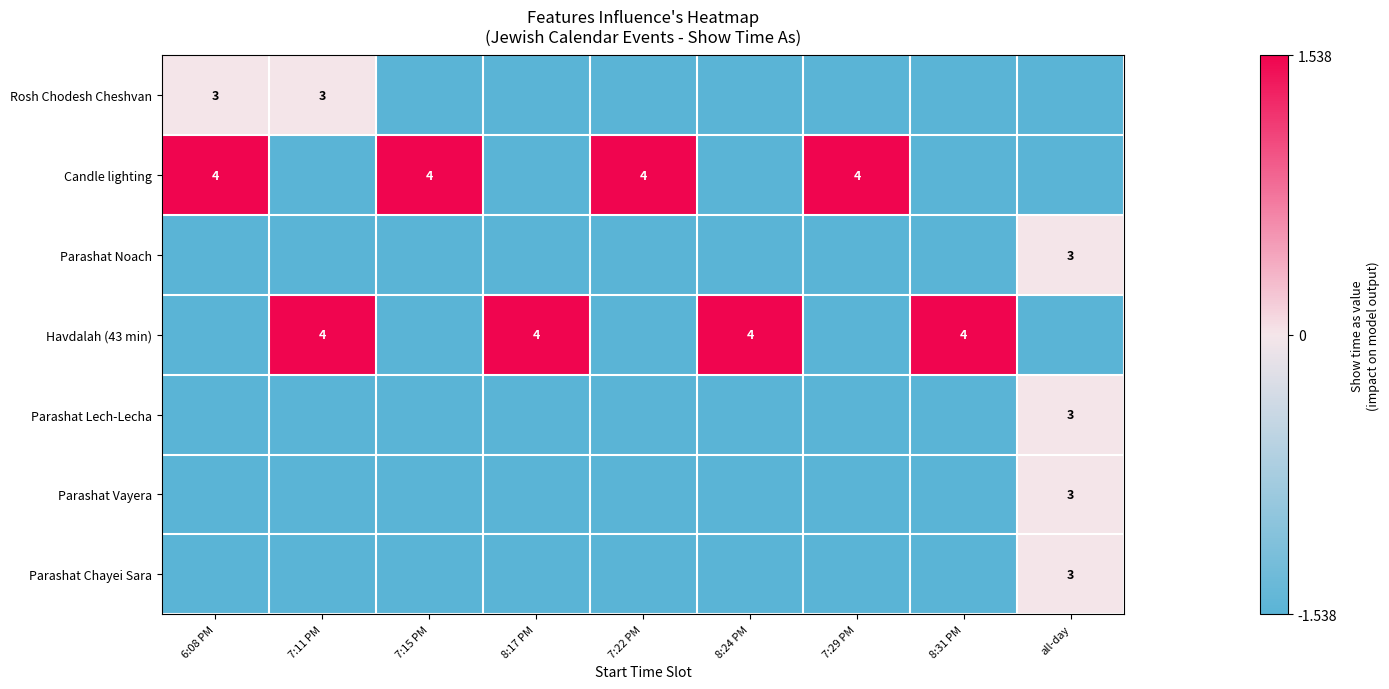

Is the value of Parashat Vayera at 8:31 PM greater than the value of Havdalah (43 min) at 8:31 PM?

No